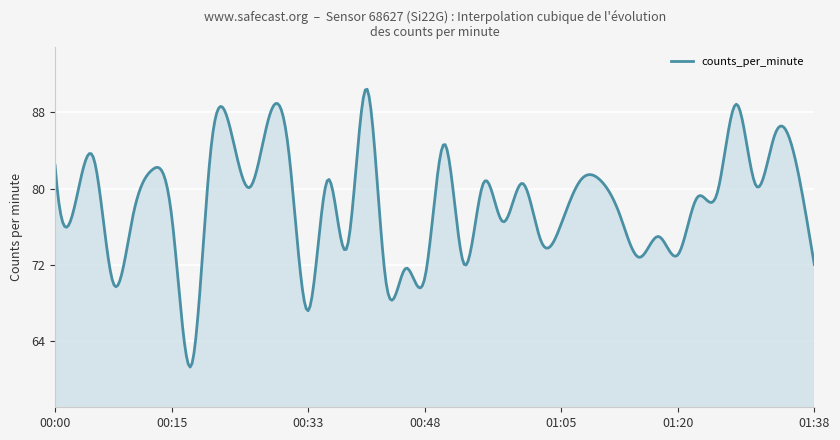

What is the smallest value displayed?

61.3